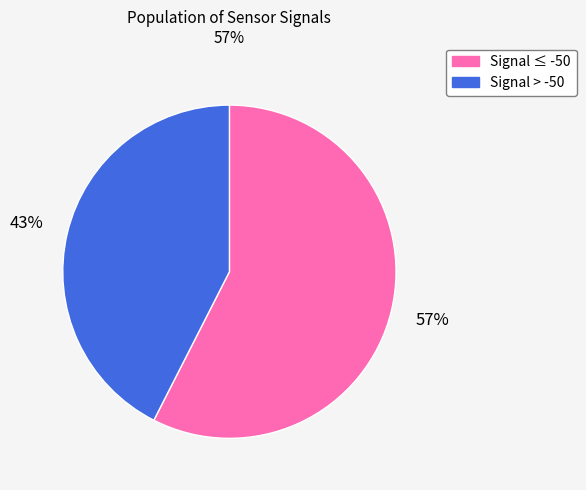

To the nearest percent, what is the average slice percentage?

50%